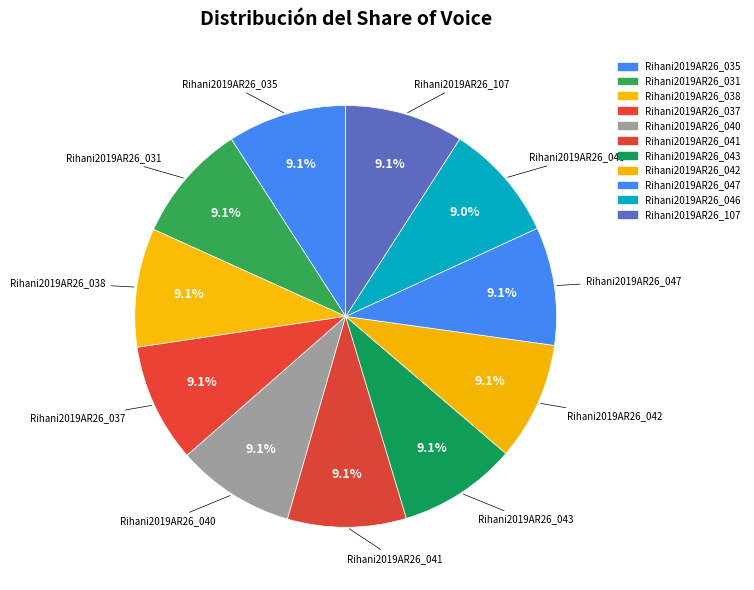

How many slices are in this pie chart?

11